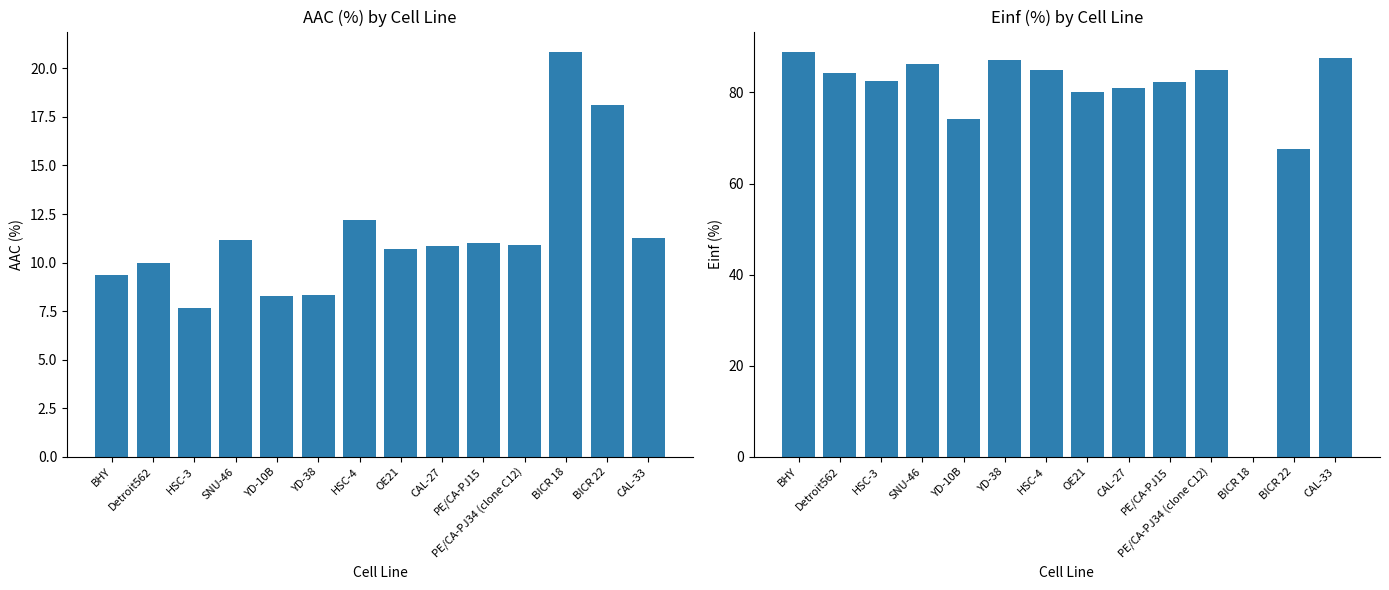

How many groups of bars are there?

14